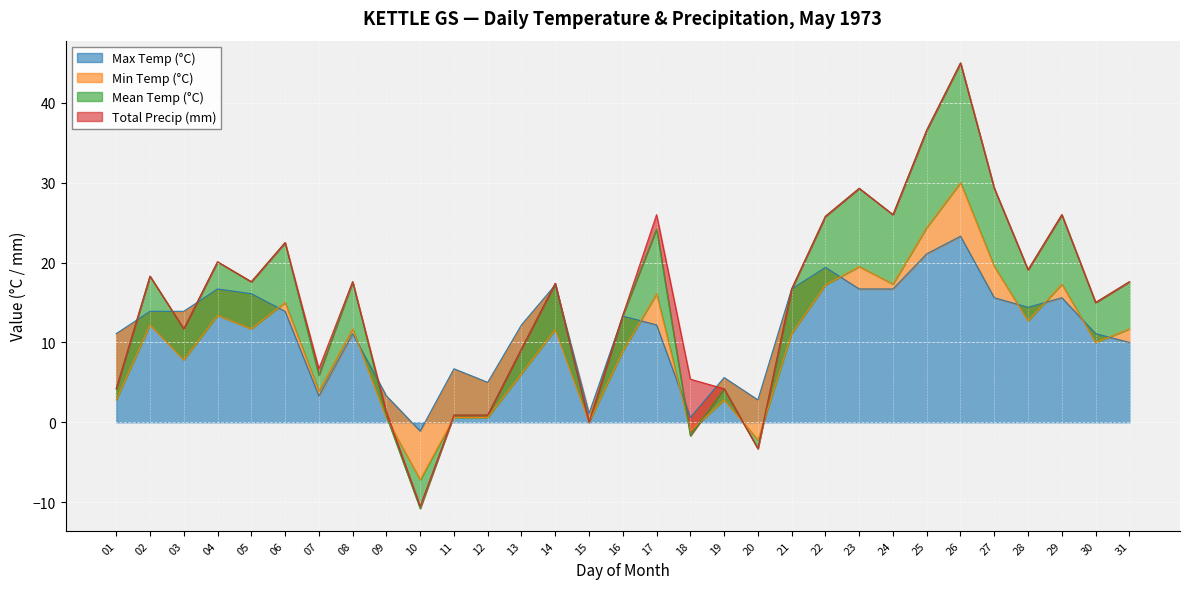

The Max Temp (°C) series shows 3.3 at 09. True or false?

True